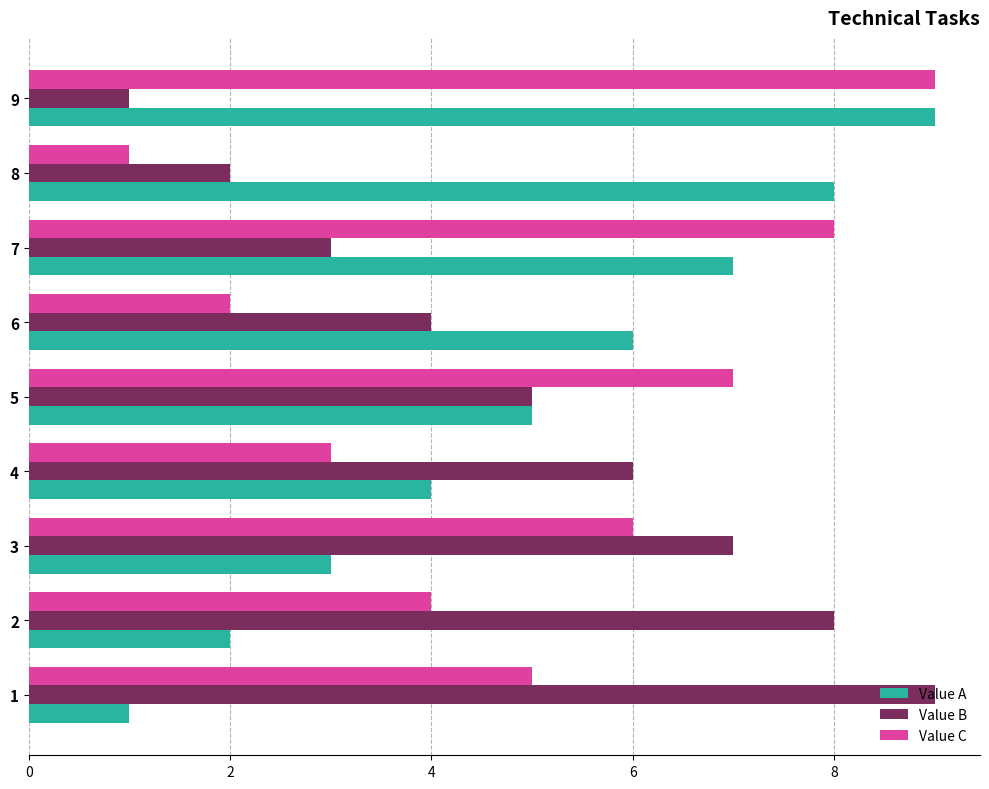

What is the difference between the second highest and minimum values in the Value B series?

7